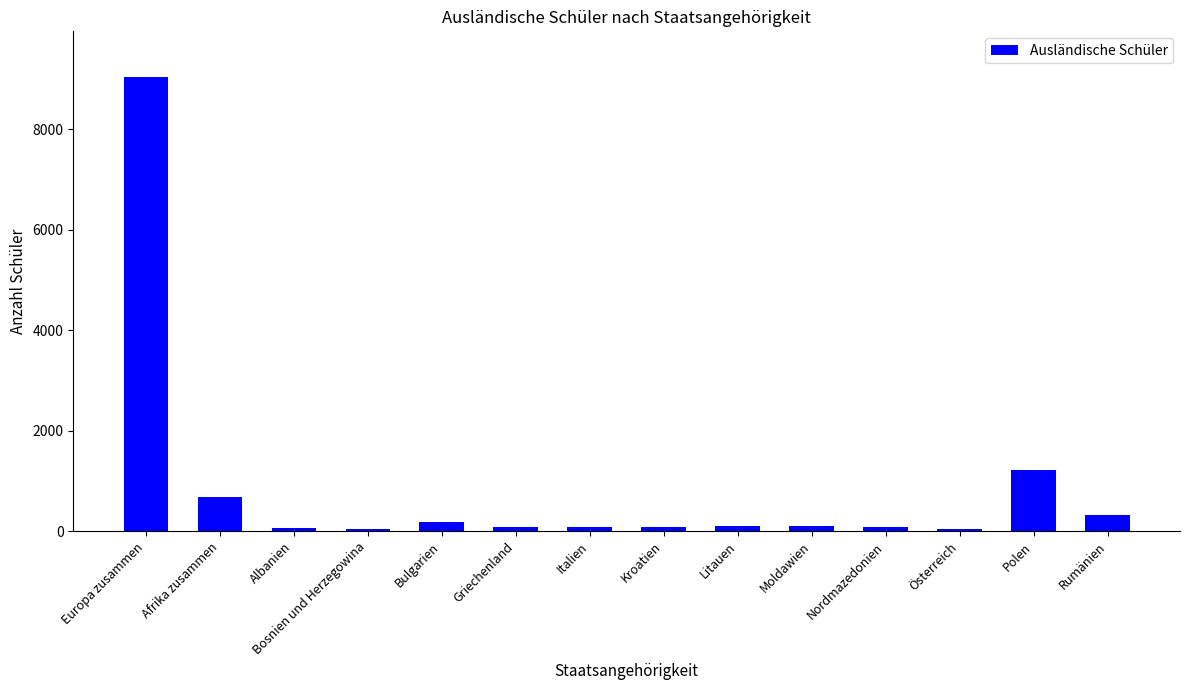

How many distinct data groups are displayed?

1